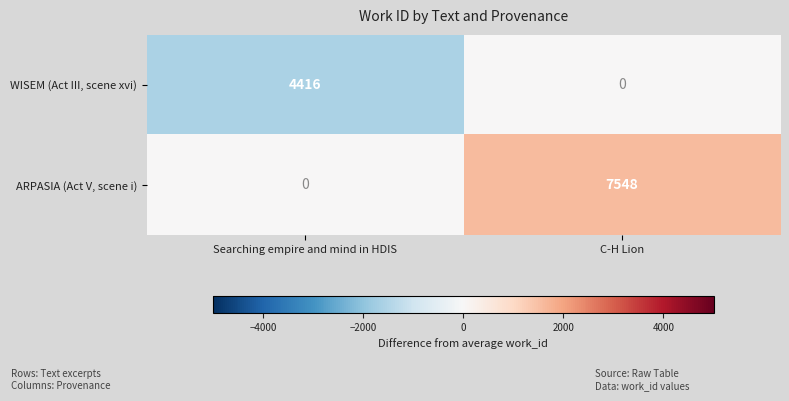

What is the average value of the WISEM (Act III, scene xvi) series?

2208